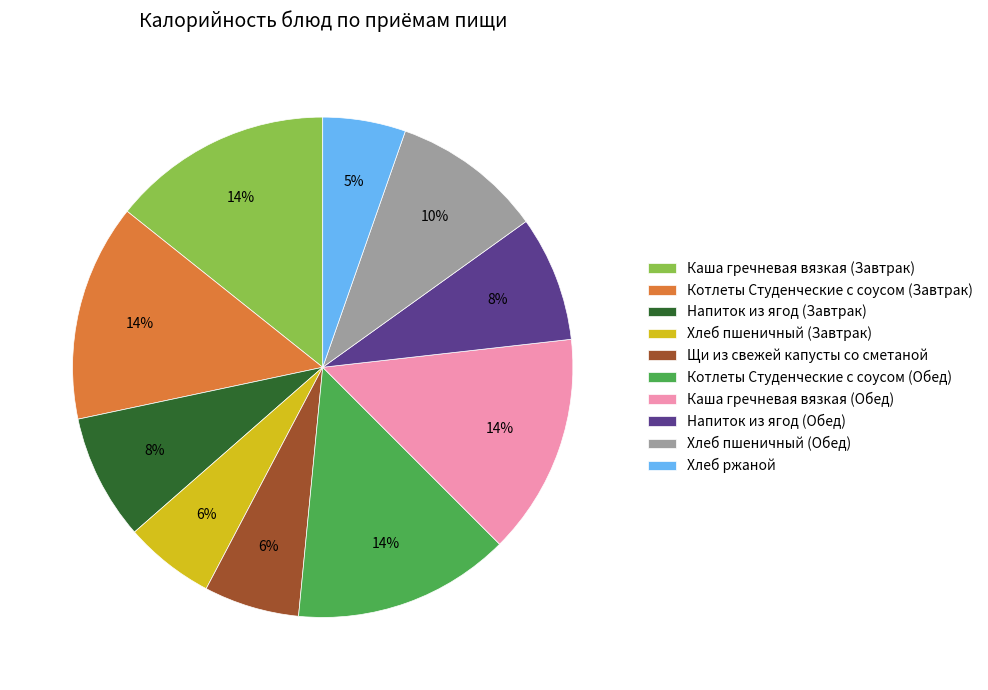

To the nearest percent, what percentage of the pie is Котлеты Студенческие с соусом (Обед)?

14%